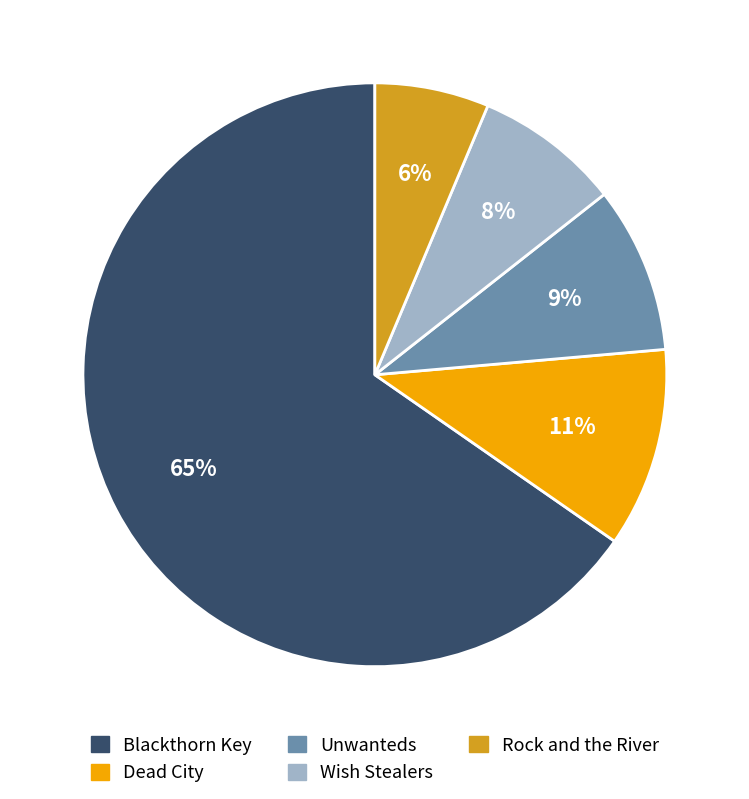

What is the largest slice in the pie chart?

Blackthorn Key